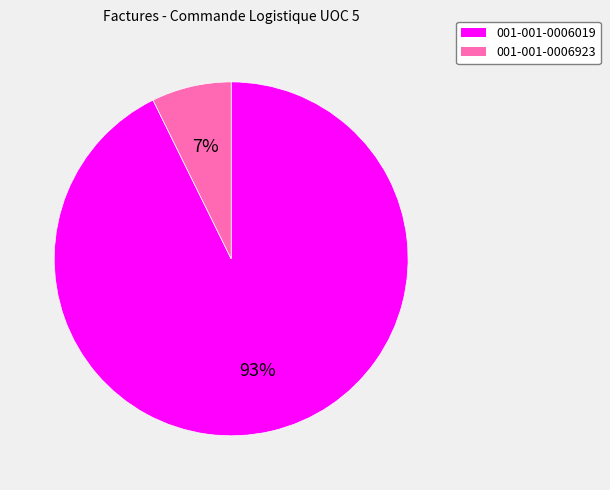

Which slice is the largest?

001-001-0006019